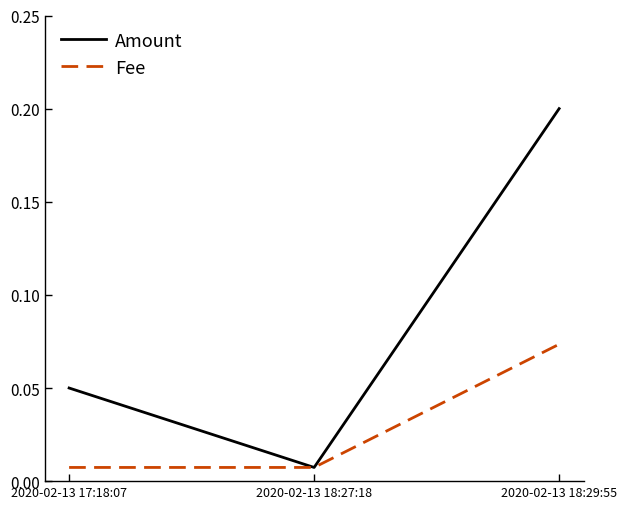

At which category is the sum across all series the highest?

2020-02-13 18:29:55